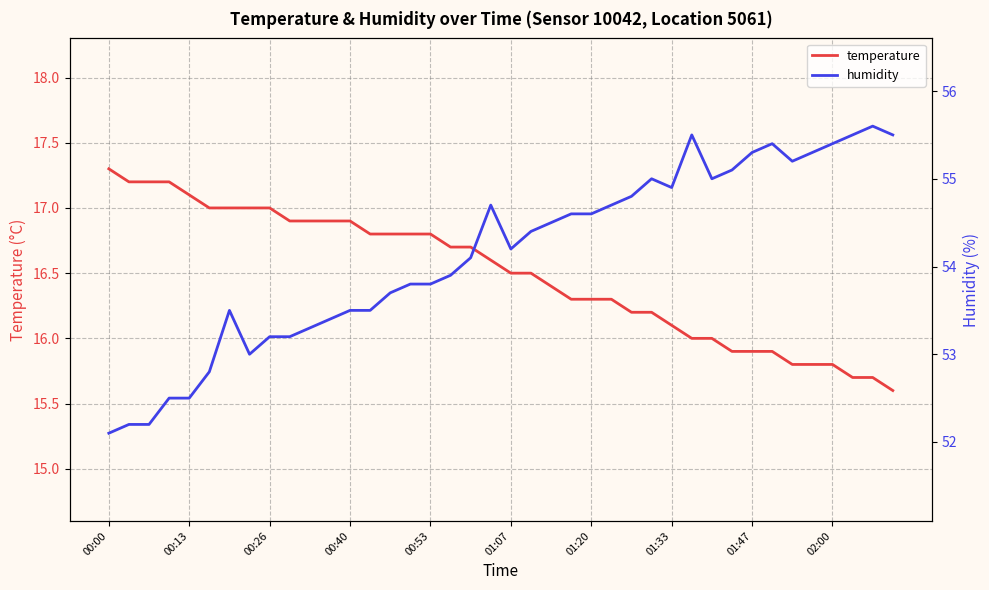

Between 39 and 21, which is larger?

21